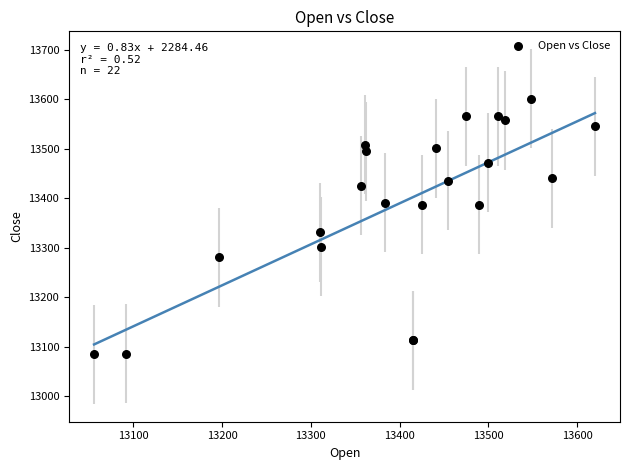

What Y value in the scatter plot is closest to 13342?

13331